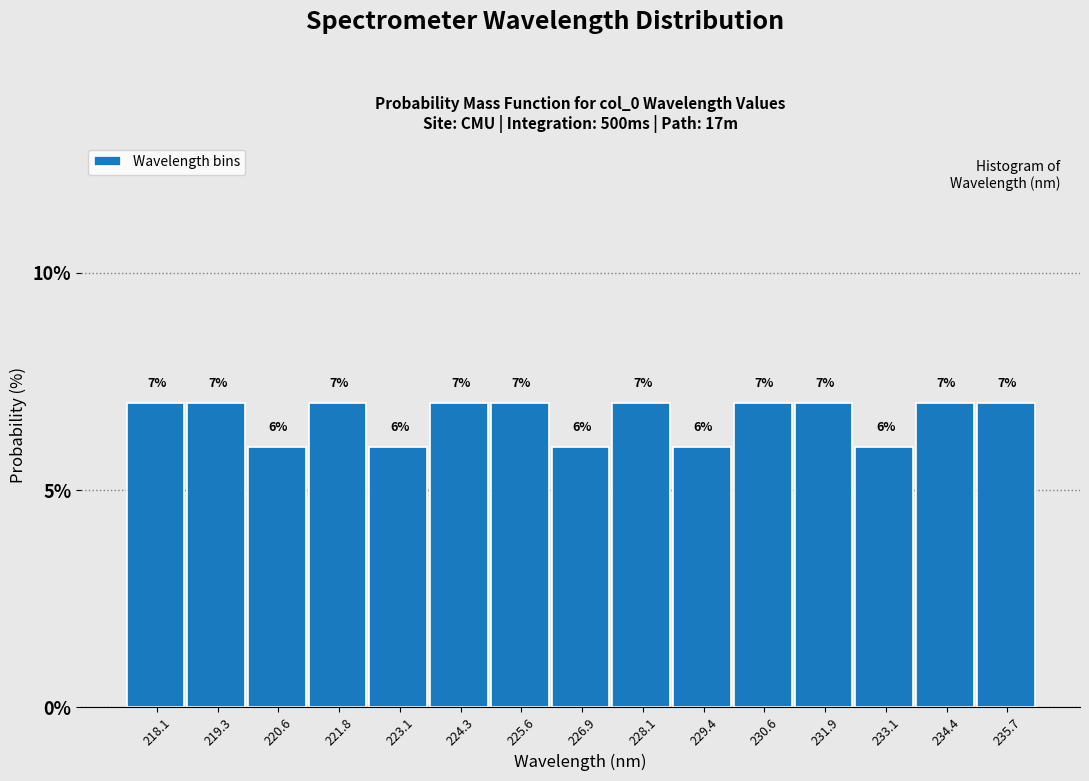

Reading left to right, list all the values displayed in this chart.

7.0	7.0	6.0	7.0	6.0	7.0	7.0	6.0	7.0	6.0	7.0	7.0	6.0	7.0	7.0